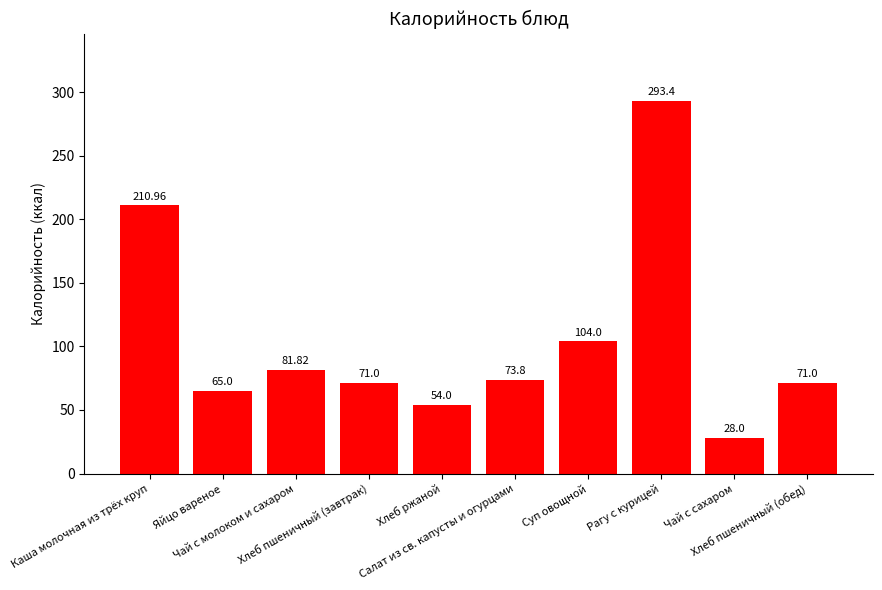

What is the difference between the maximum and second lowest values?

239.4